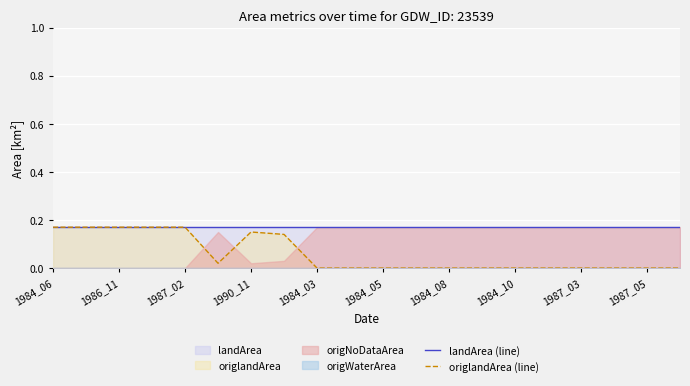

What is the total value across all series at 1984_10?

0.2